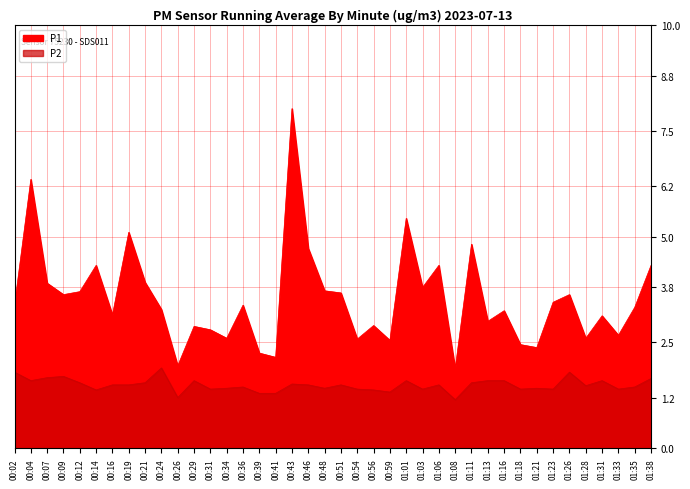

How many lines are shown in the chart?

2